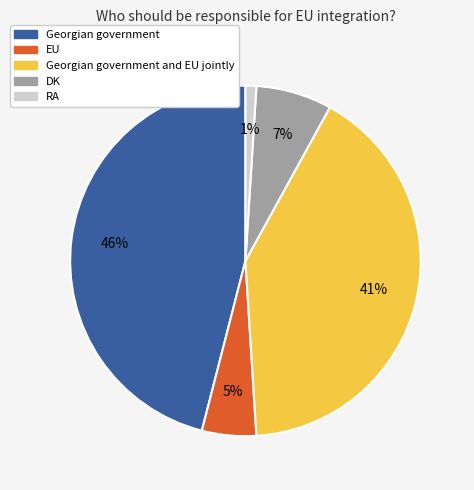

Is there a majority slice in this chart?

No